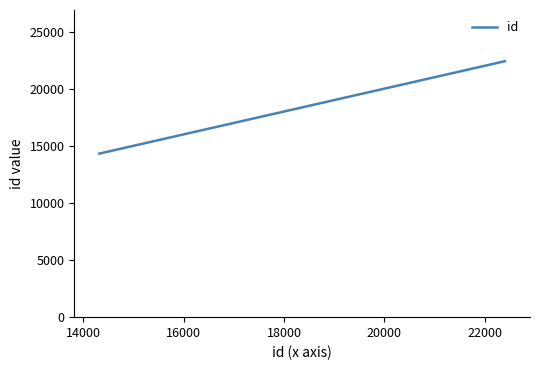

What is the maximum value shown in the chart?

22404